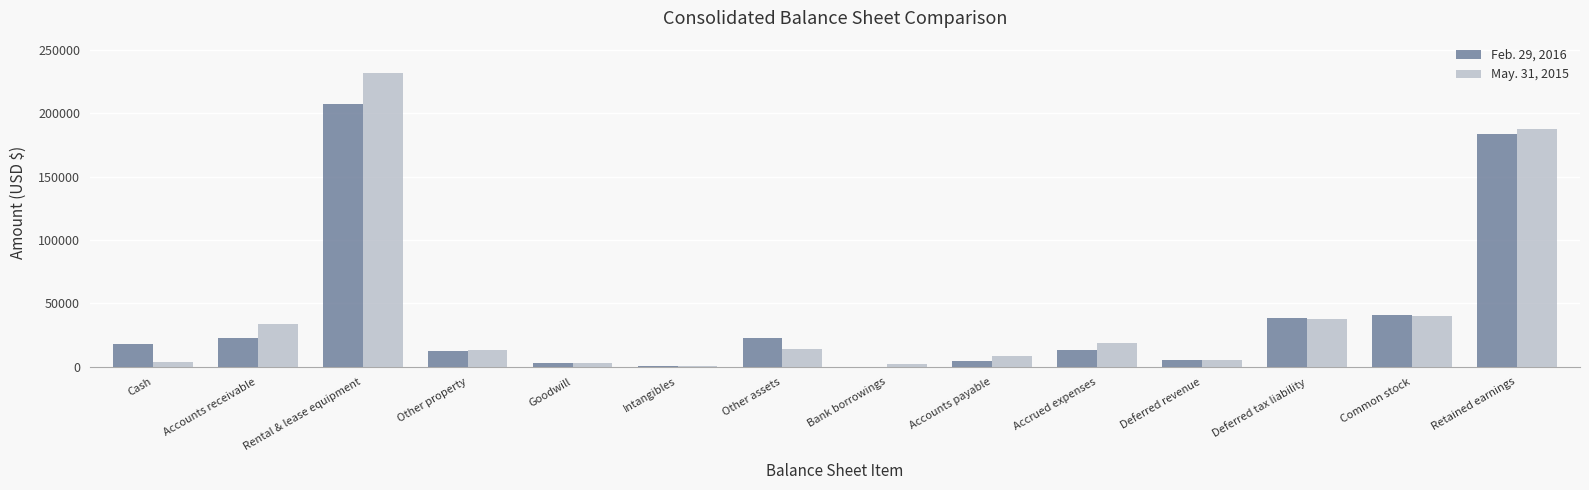

Which category has the highest value in the May. 31, 2015 series?

Rental & lease equipment